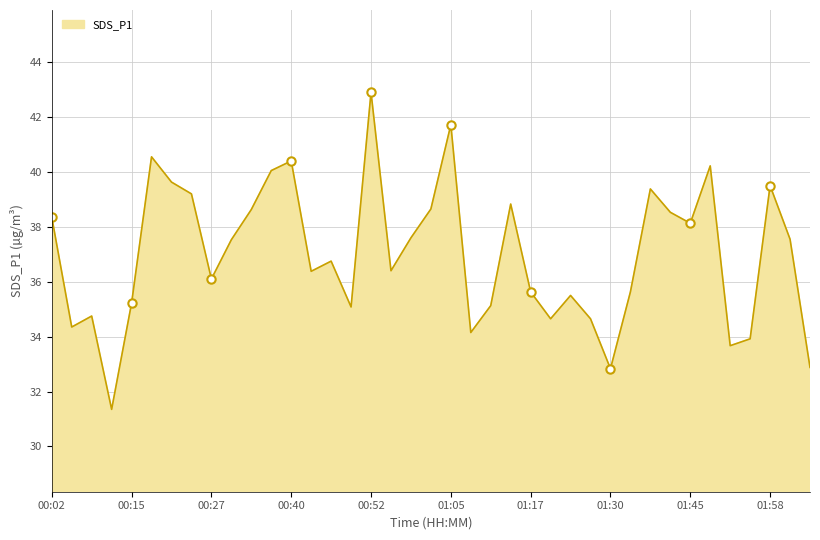

What is the sum of all values?

1442.4